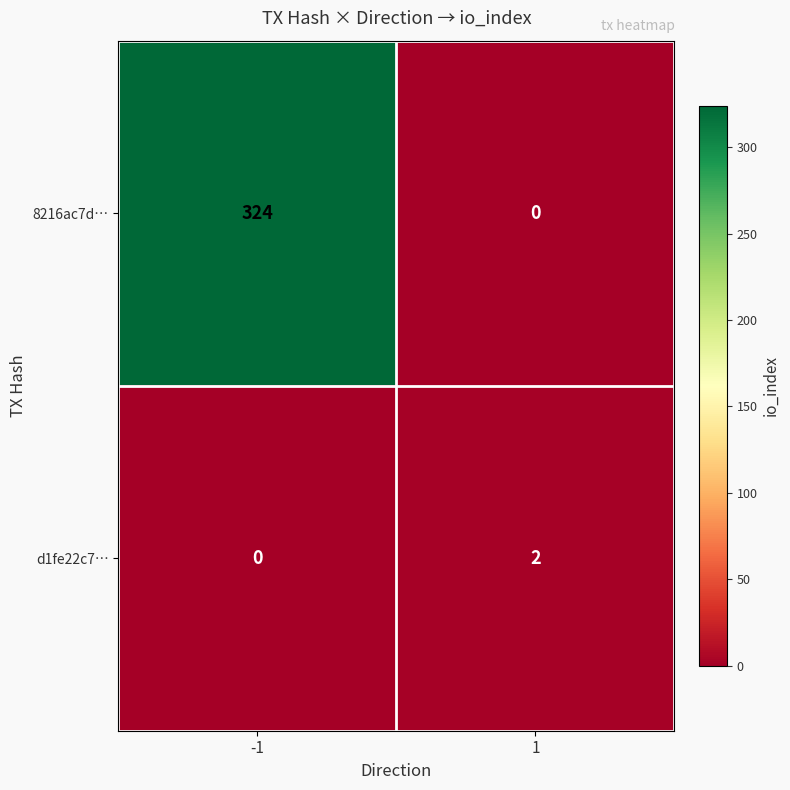

Reading left to right, list all the values displayed in this chart.

8216ac7d…: -1=324	1=0
d1fe22c7…: -1=0	1=2